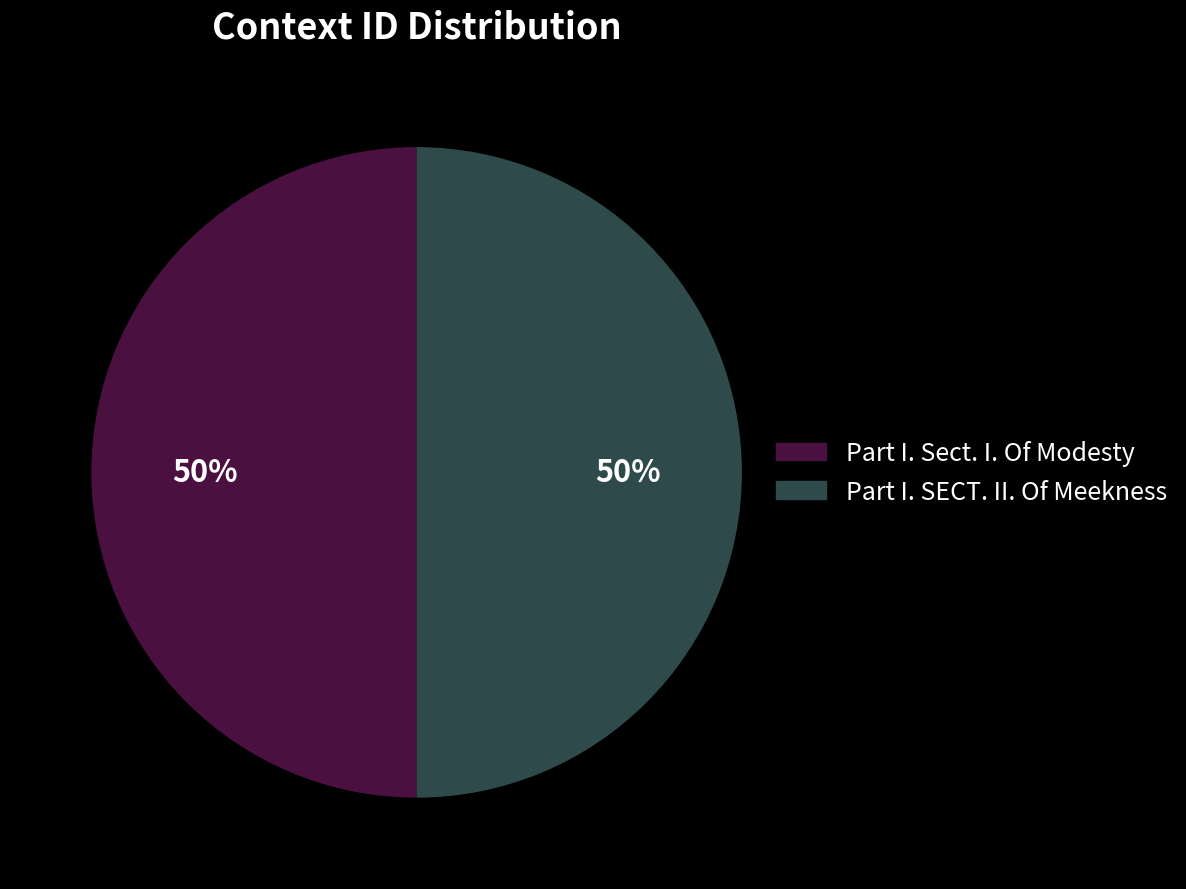

Approximately how many times larger is the value at Part I. SECT. II. Of Meekness compared to Part I. Sect. I. Of Modesty?

1.0